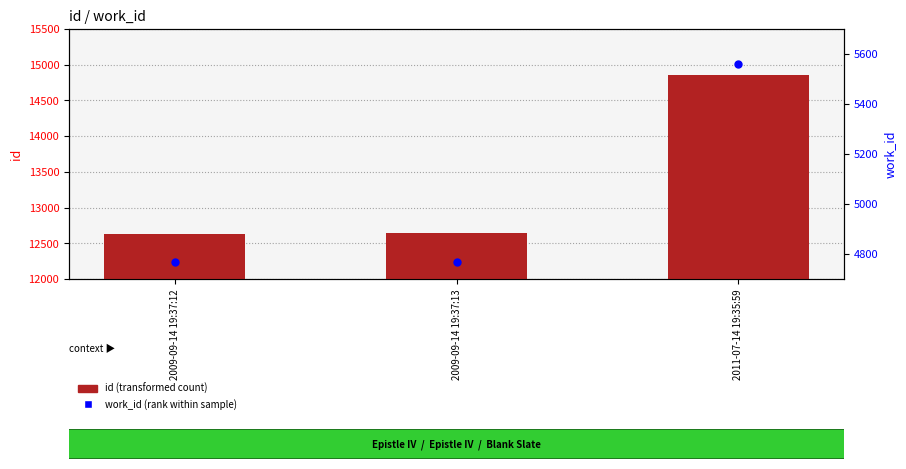

Which series contains the highest Y value?

id